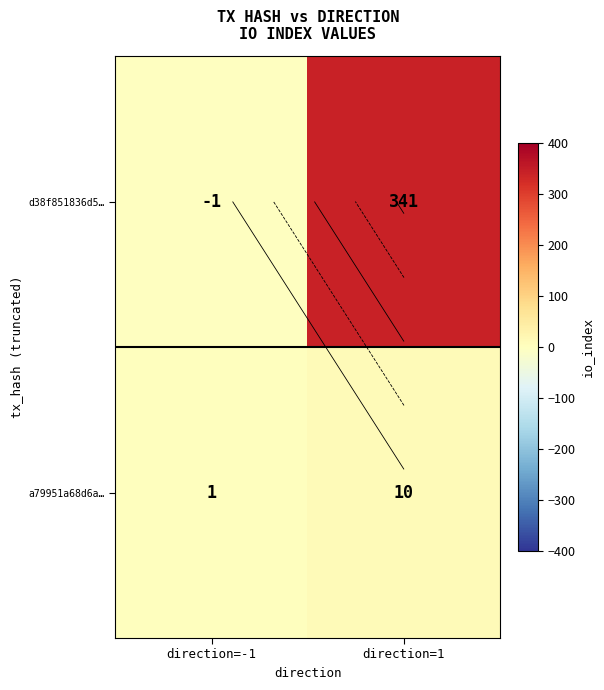

At which category is the sum across all series the highest?

direction=1